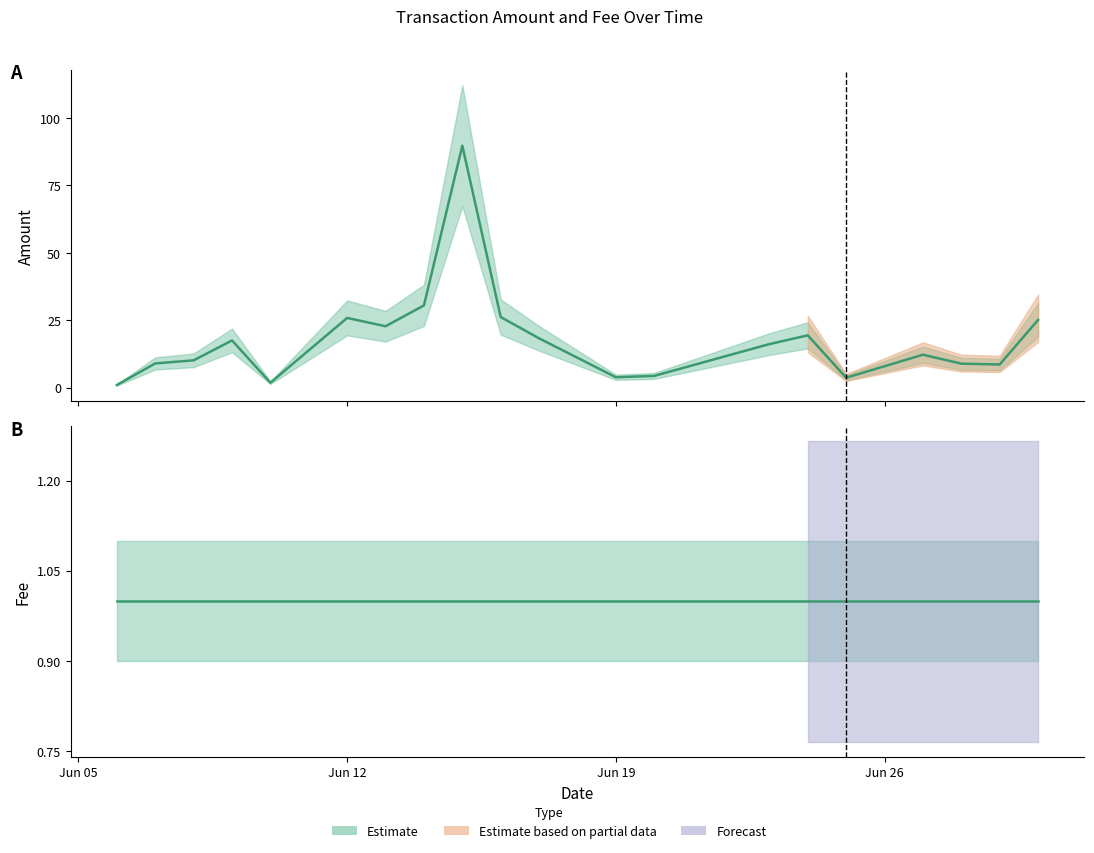

What is the difference between the values at 2017-06-08 and 2017-06-25?

6.5